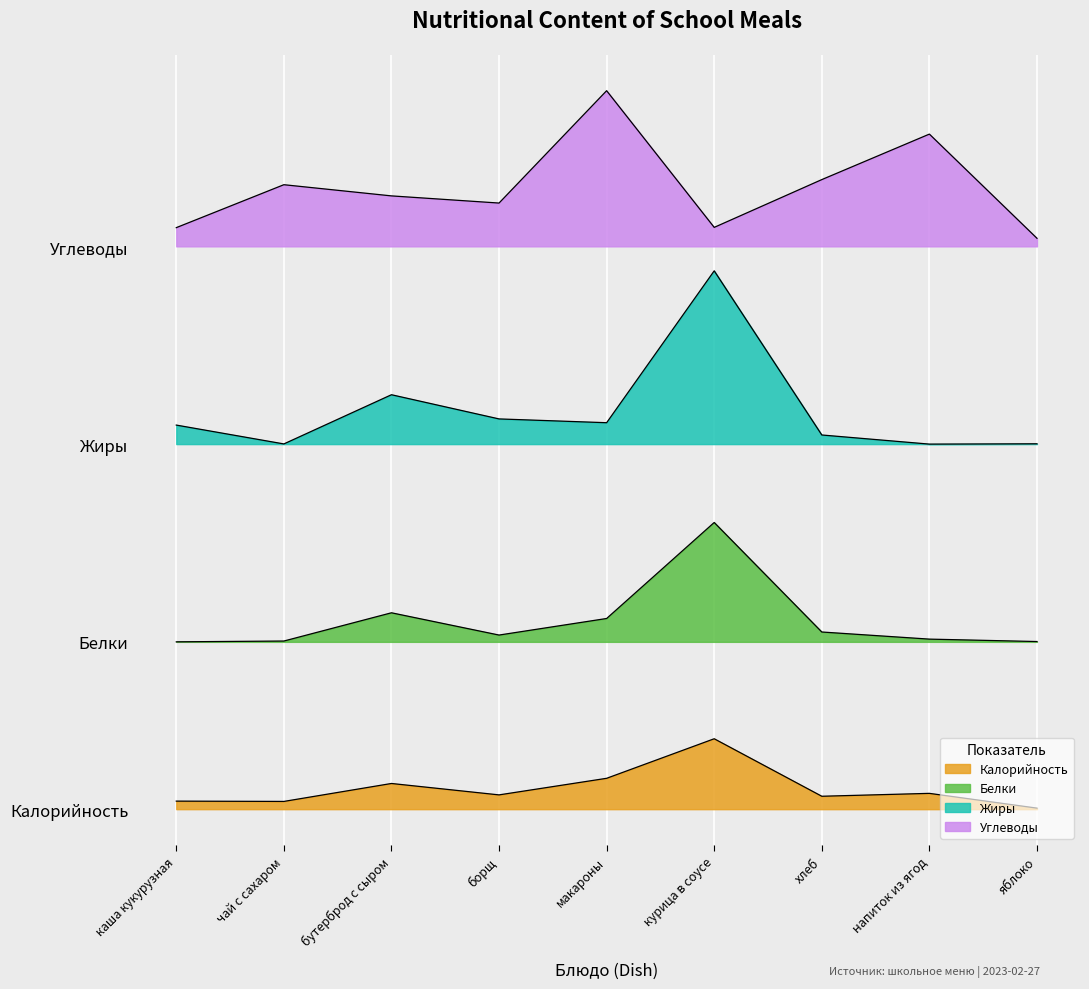

At which category is the sum across all series the highest?

курица в соусе